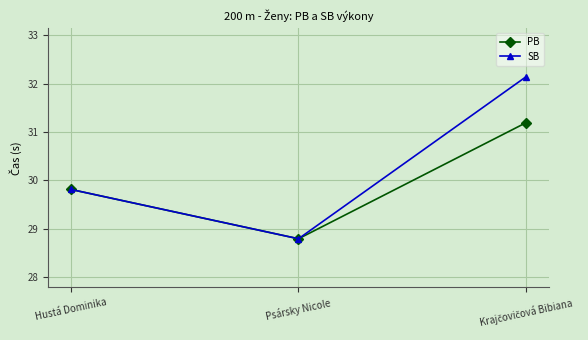

What is the highest value of the PB series?

31.2